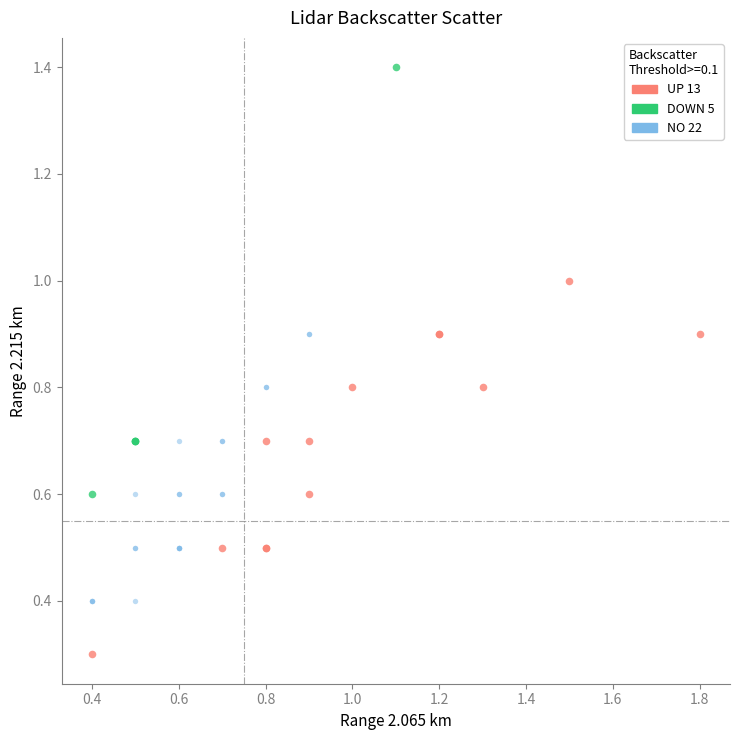

Which series reaches the minimum Y coordinate?

UP 13